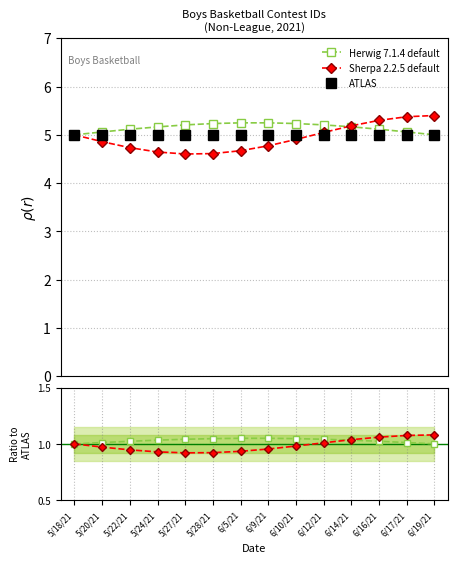

What is the minimum value for Herwig 7.1.4 default?

1.0